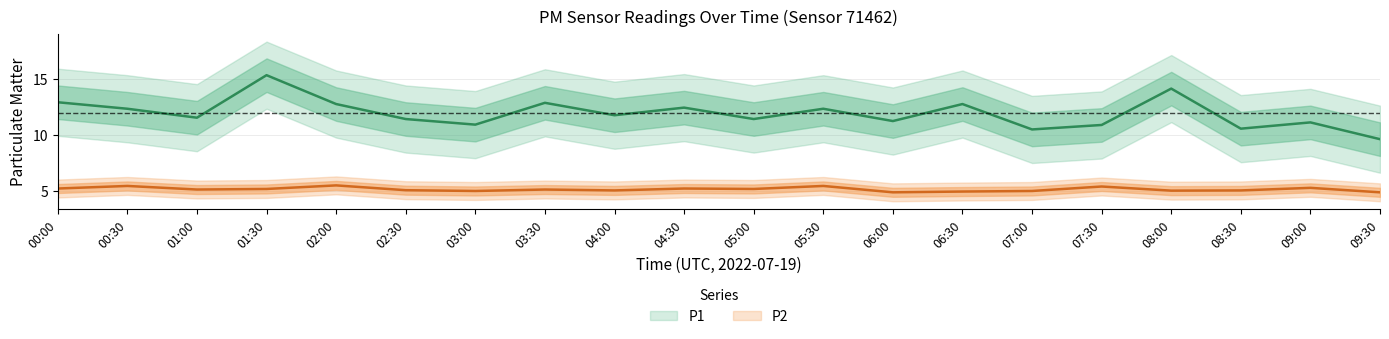

What is the maximum value shown in the chart?

15.3